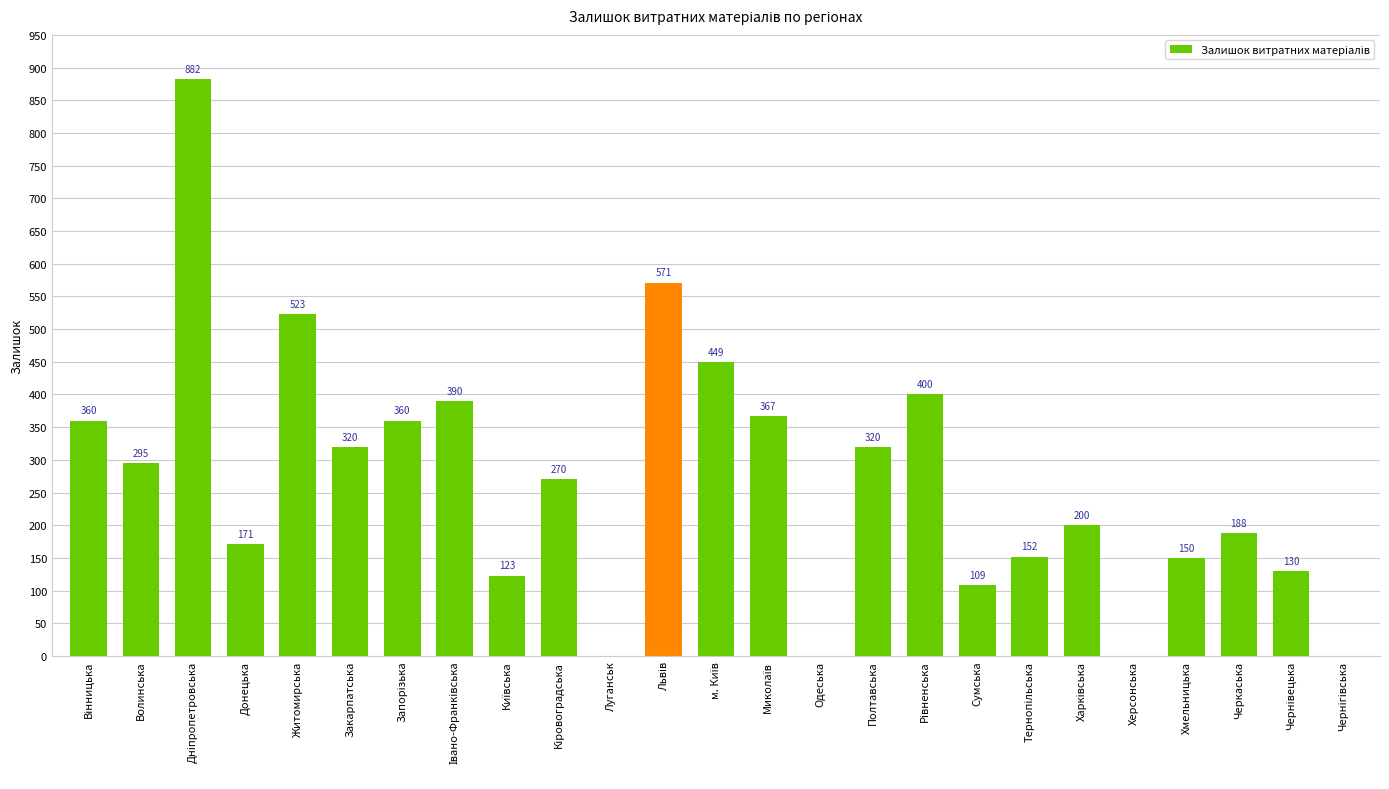

Is it true that the value at Хмельницька is 150?

True